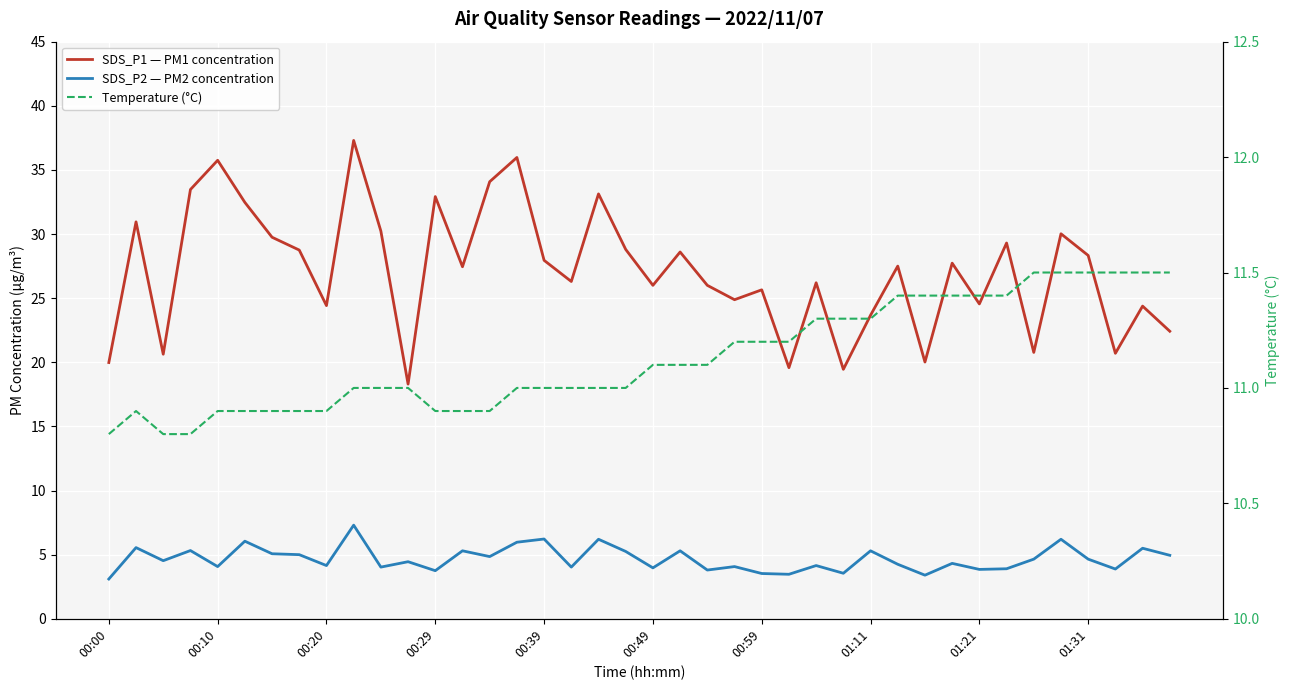

Is this an area chart (filled region under the line)?

No